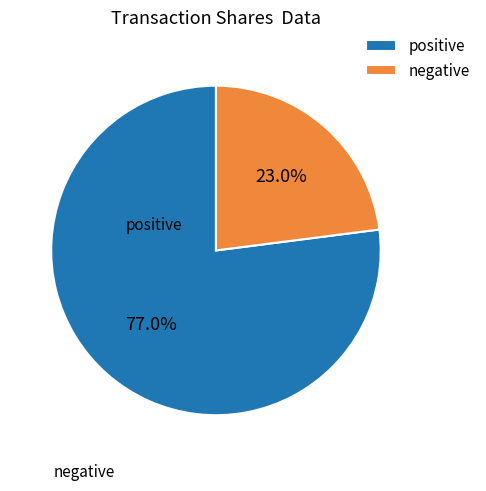

Rank the categories by value from highest to lowest.

positive, negative